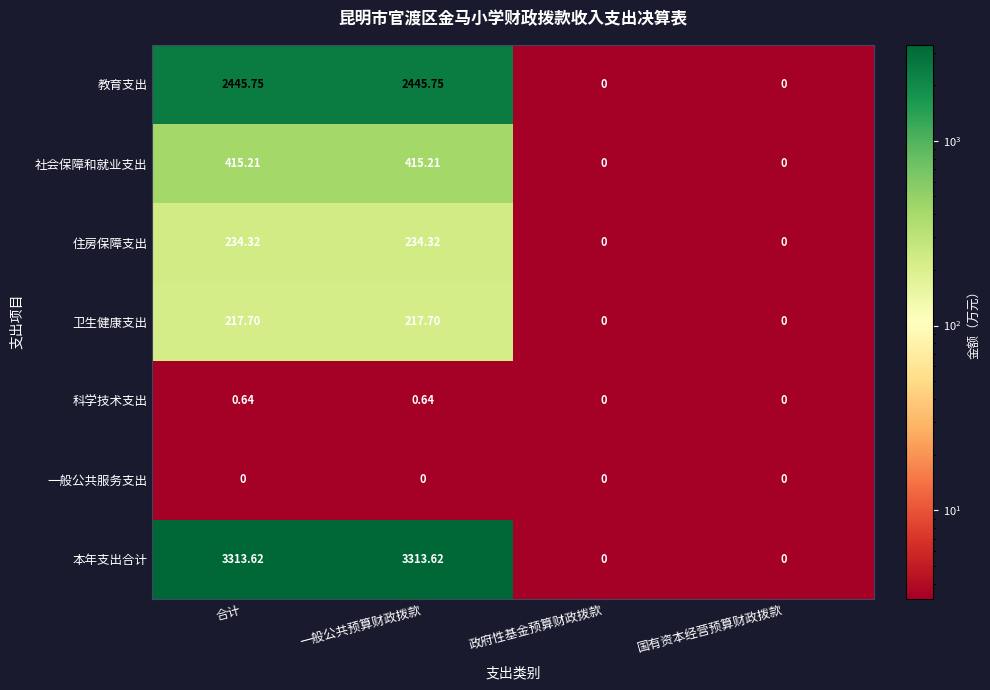

Is the value of 住房保障支出 at 一般公共预算财政拨款 greater than the value of 卫生健康支出 at 国有资本经营预算财政拨款?

Yes